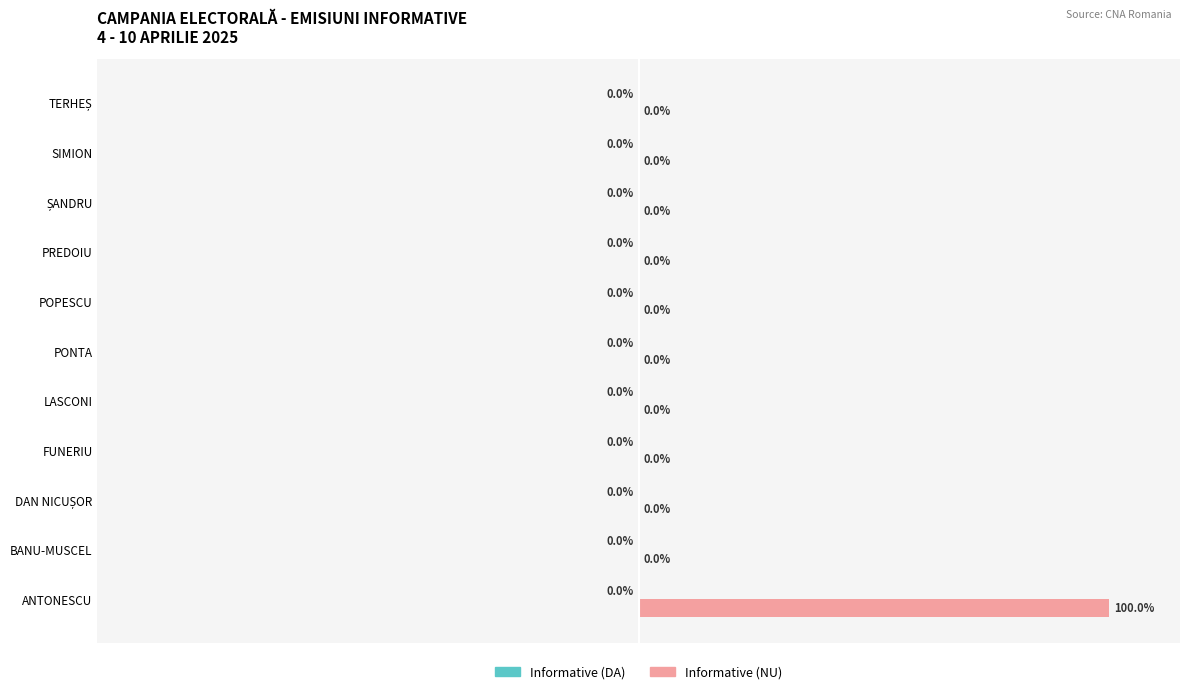

Which label corresponds to the largest value in the chart?

ANTONESCU